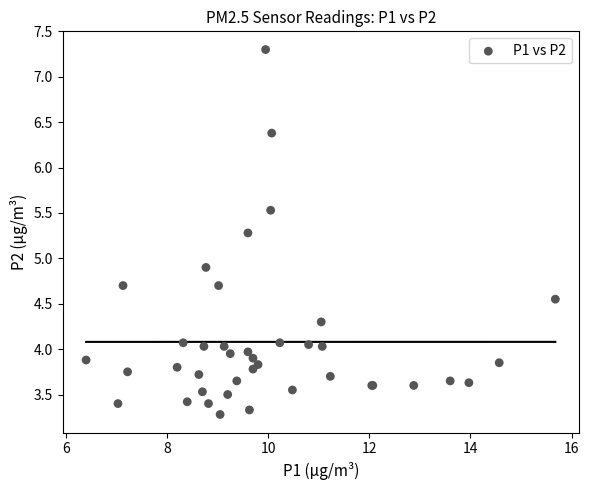

What Y value in the scatter plot is closest to 5?

4.9